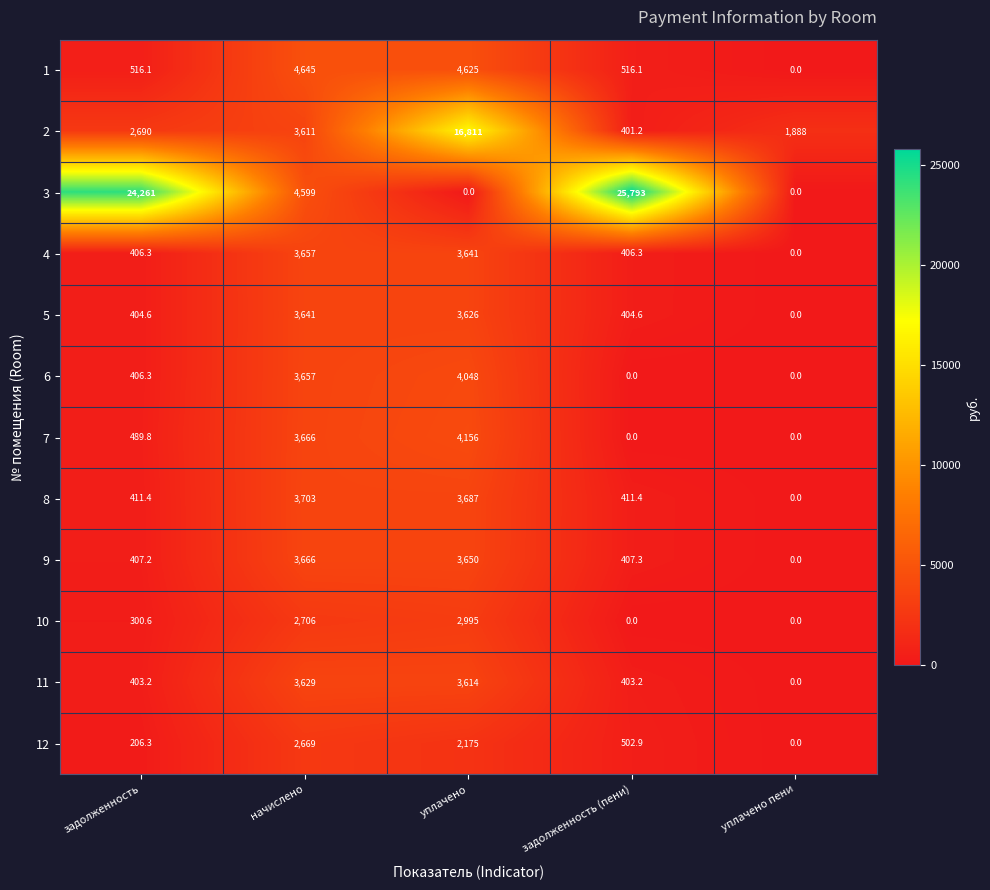

What is the sum of the 10 values at задолженность and уплачено?

3295.6